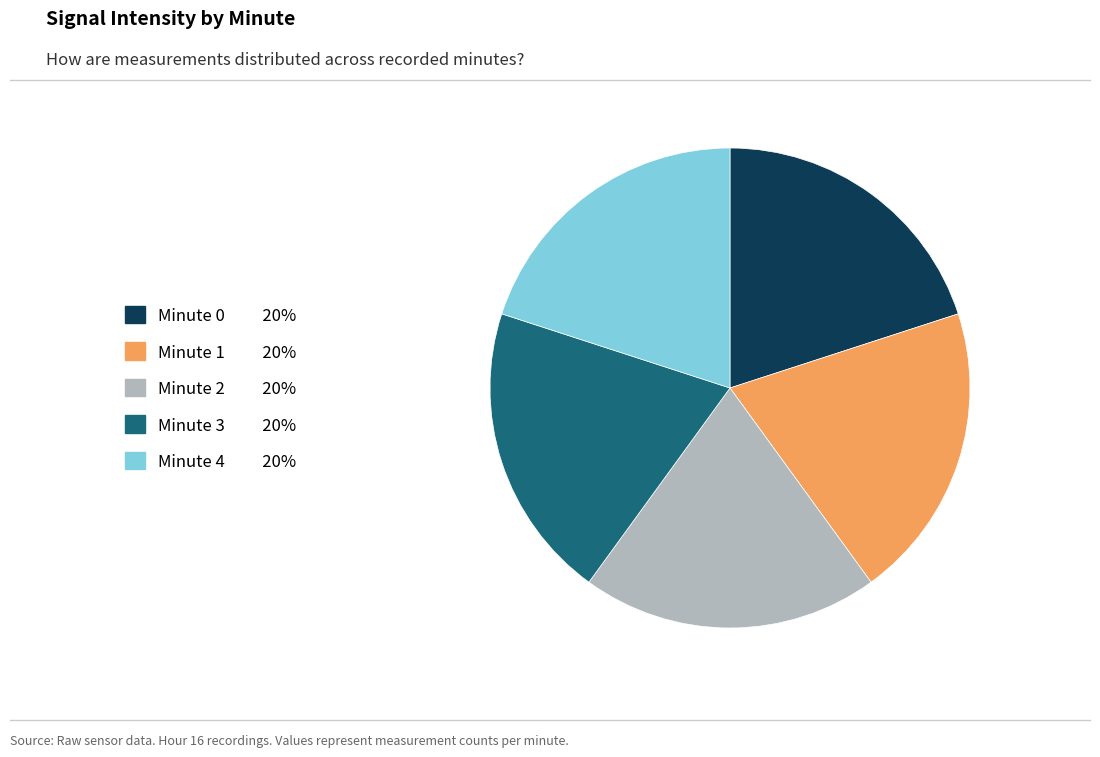

Approximately how many times larger is the value at Minute 4 compared to Minute 1?

1.0